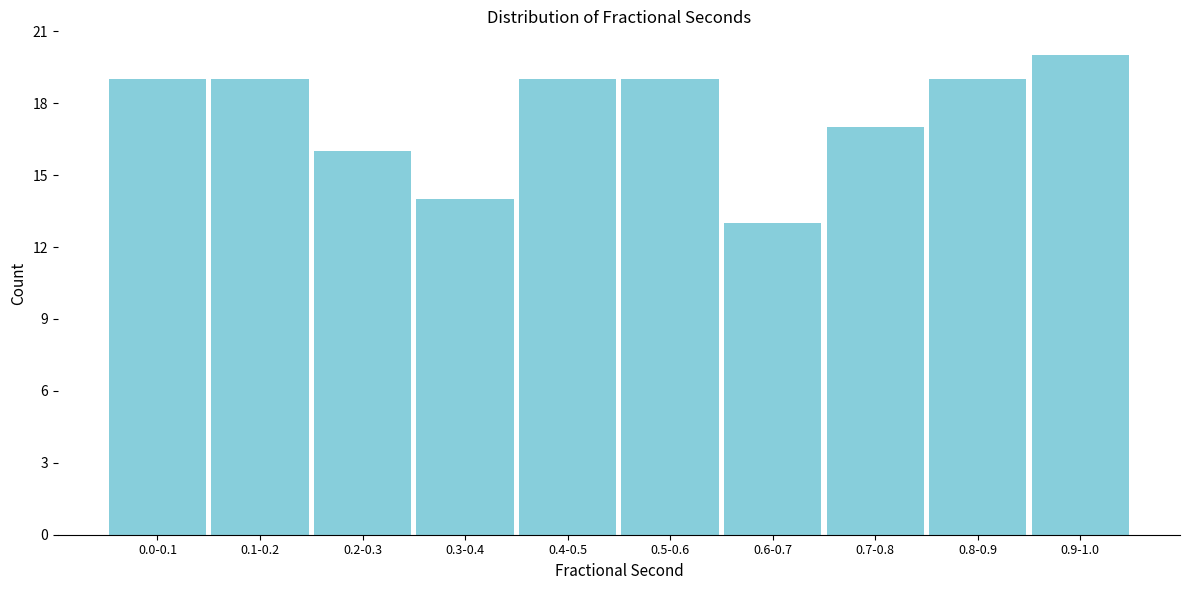

Reading right to left, list all the values displayed in this chart.

0.9-1.0=20	0.8-0.9=19	0.7-0.8=17	0.6-0.7=13	0.5-0.6=19	0.4-0.5=19	0.3-0.4=14	0.2-0.3=16	0.1-0.2=19	0.0-0.1=19